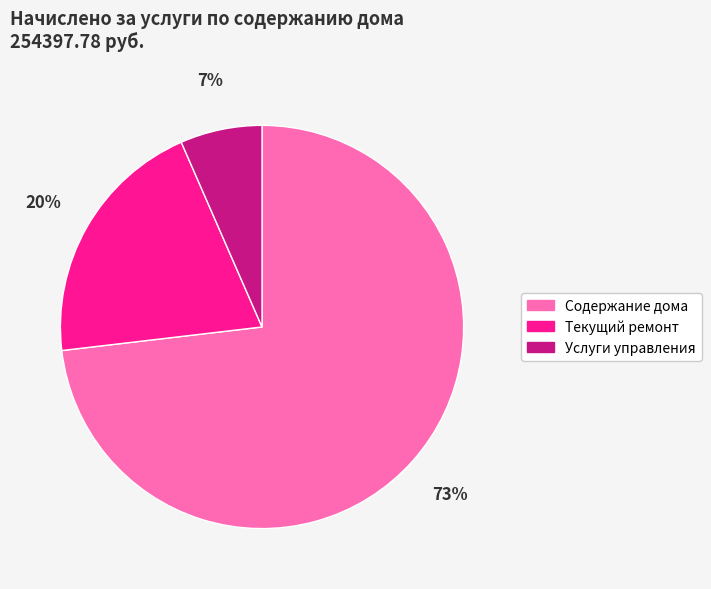

What is the largest slice in the pie chart?

Содержание дома